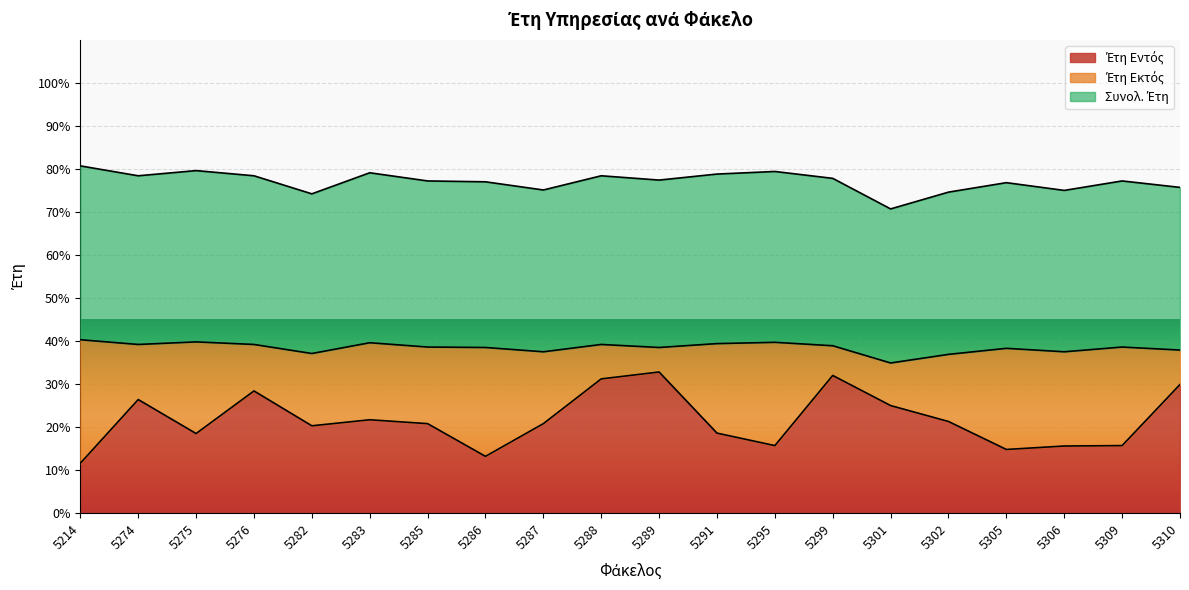

What is the total value across all series at 5291?

78.8